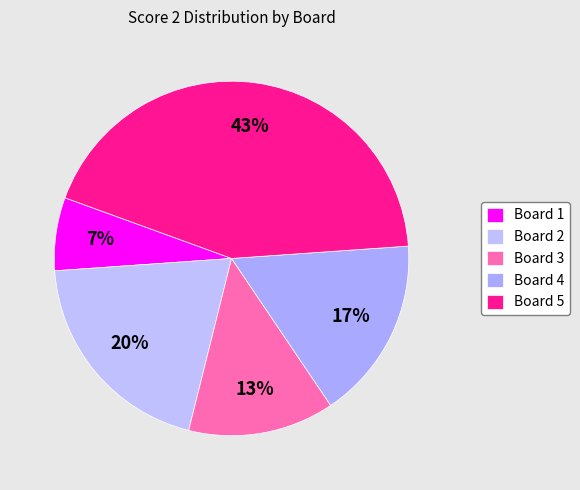

Does Board 1 account for over 50% of the chart?

No